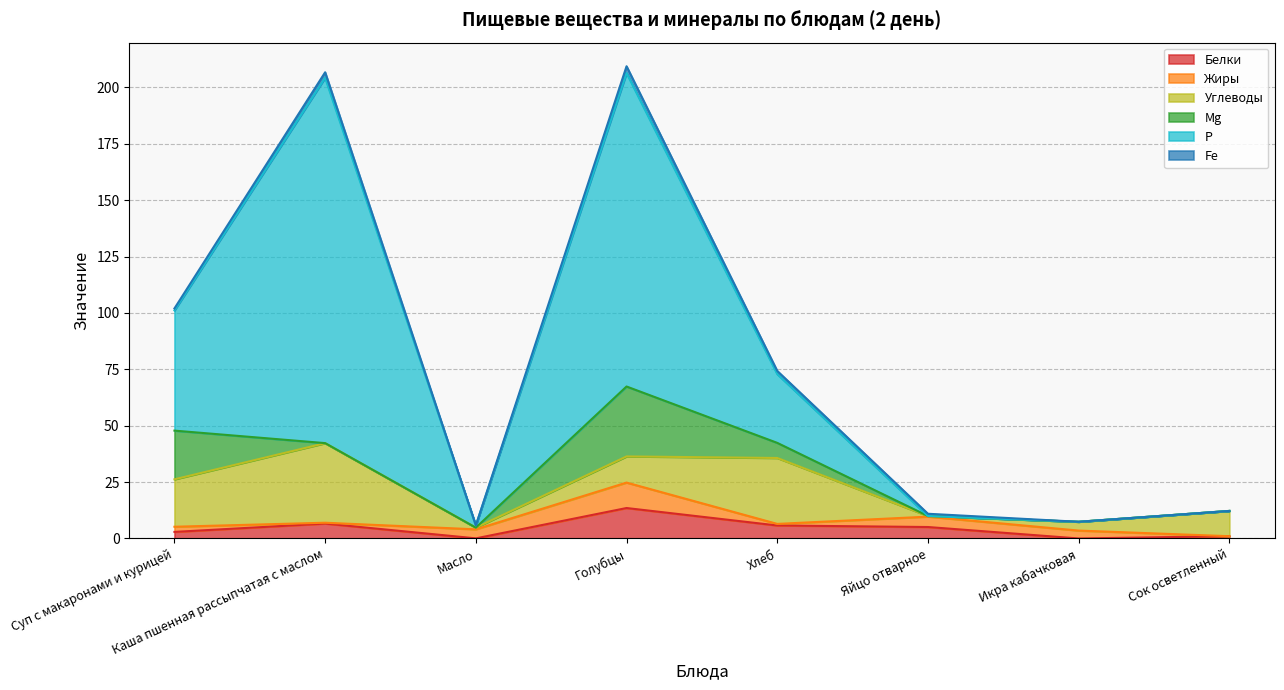

The Жиры series shows 4.6 at Яйцо отварное. True or false?

True